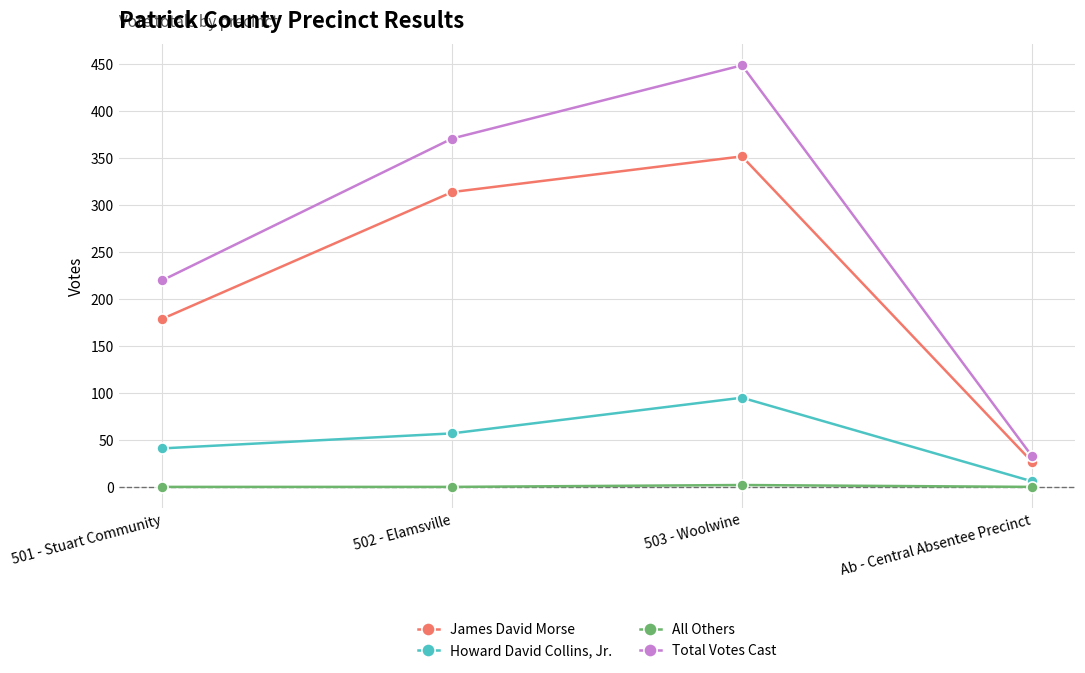

True or false: James David Morse and All Others intersect in this chart.

False